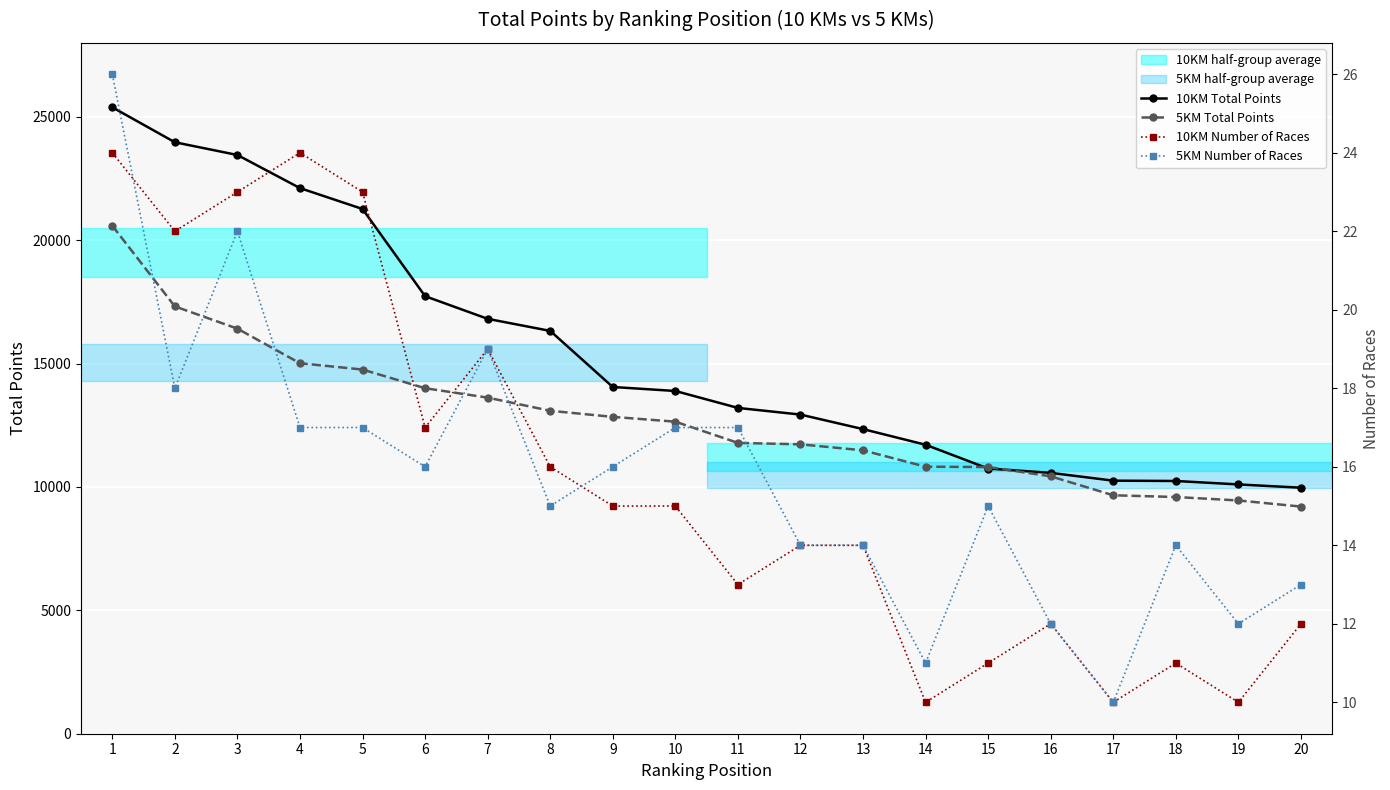

The value of 5KM Number of Races at 5 is 28. True or false?

False